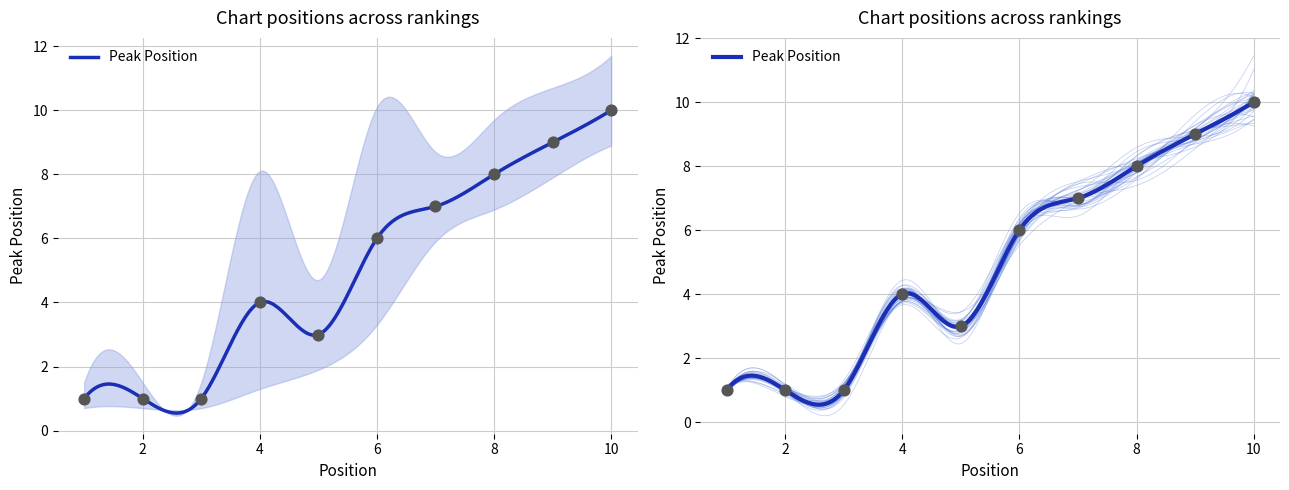

Approximately how many times larger is the value at 1 compared to 9?

0.1